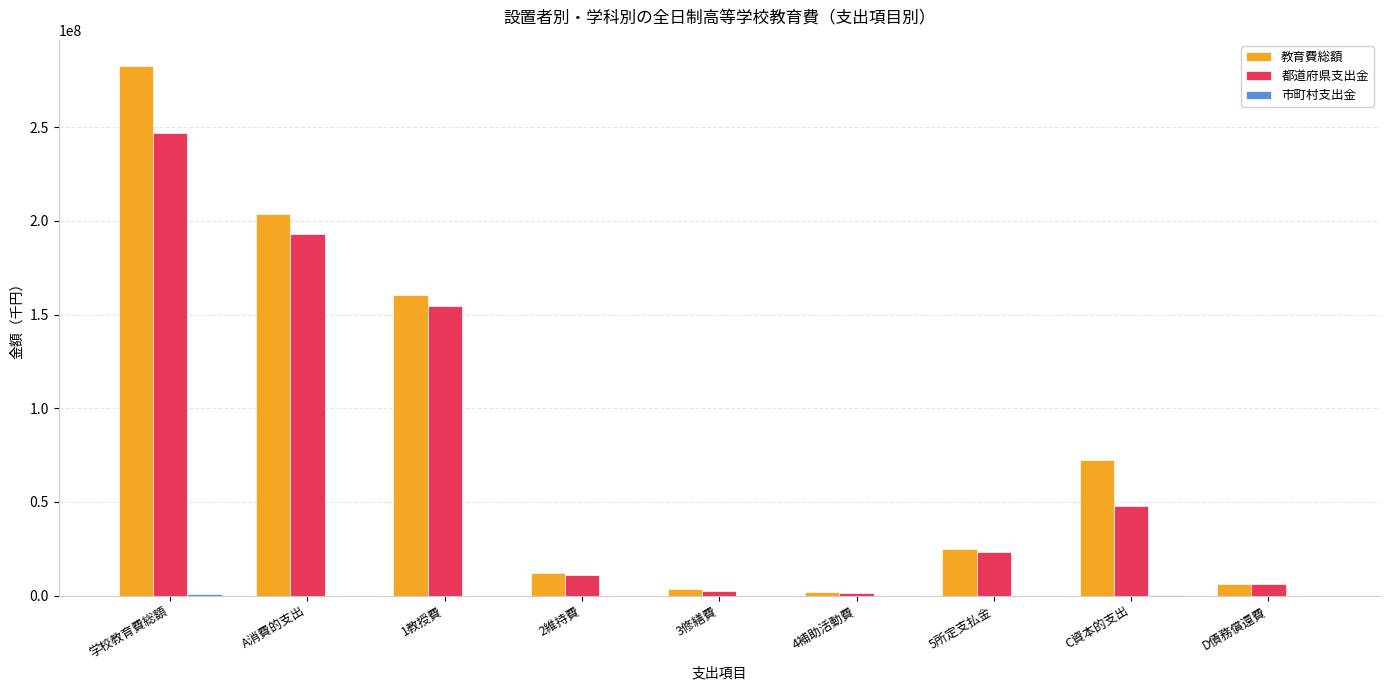

What is the sum of all 教育費総額 values?

768725380